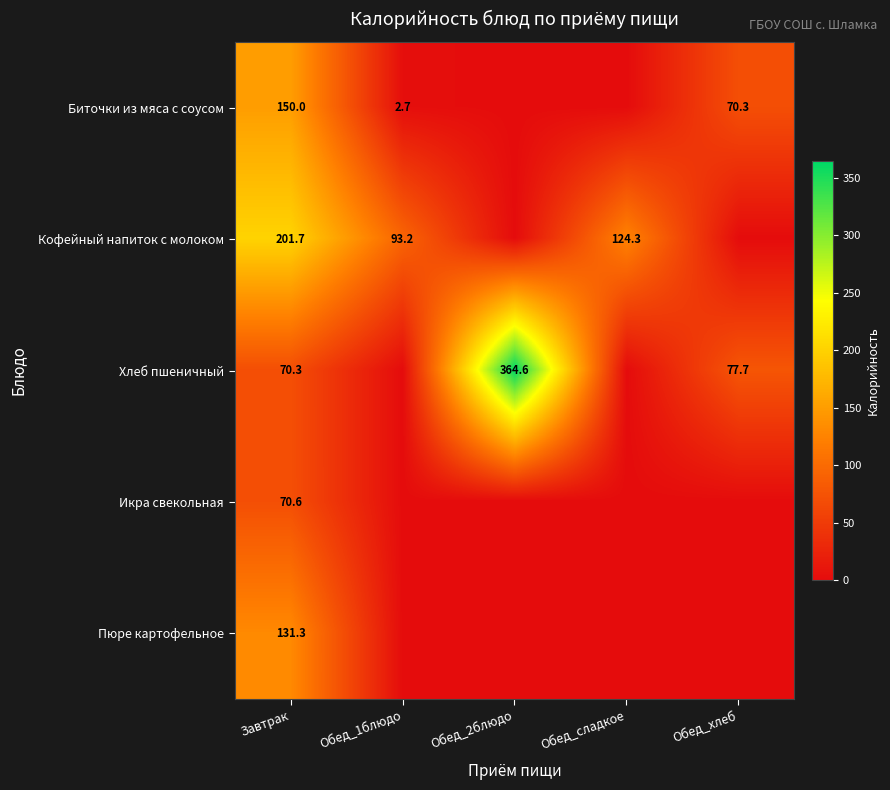

Is the value of Икра свекольная at Завтрак greater than the value of Пюре картофельное at Завтрак?

No